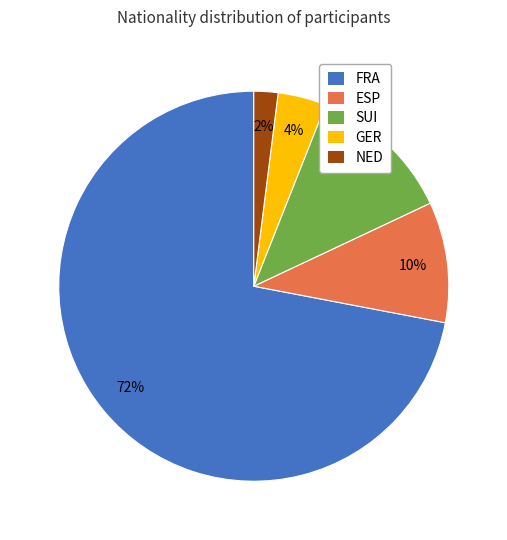

To the nearest percent, what portion does SUI represent?

12%